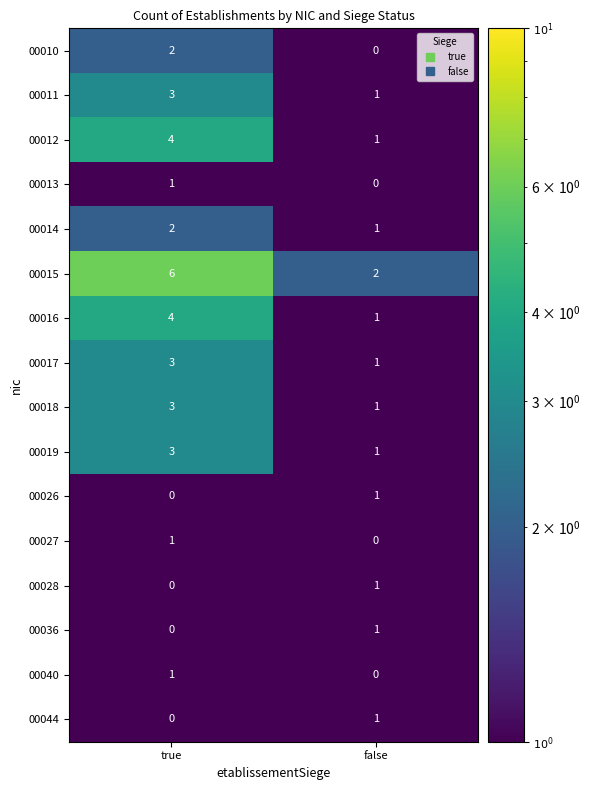

At which label does 00015 reach its peak?

true